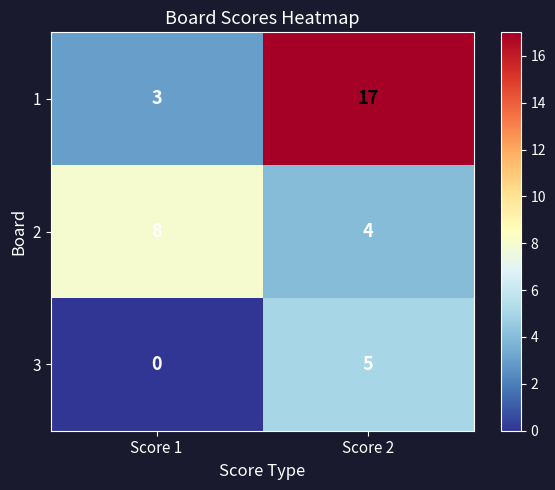

What is the maximum value shown in the chart?

17